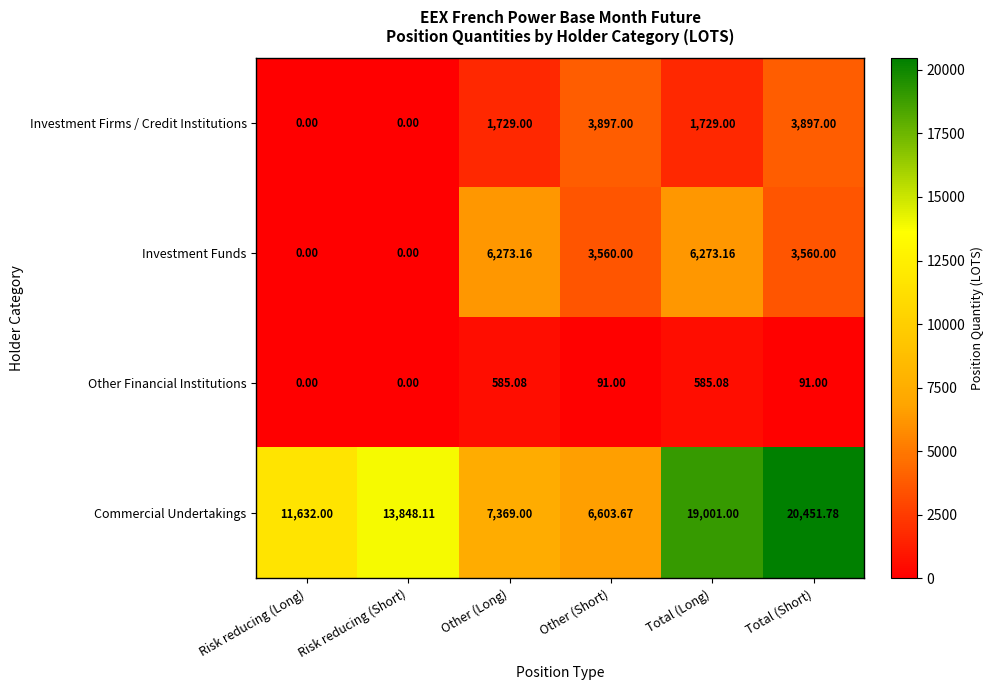

At which label does Commercial Undertakings first exceed 13848?

Risk reducing (Short)